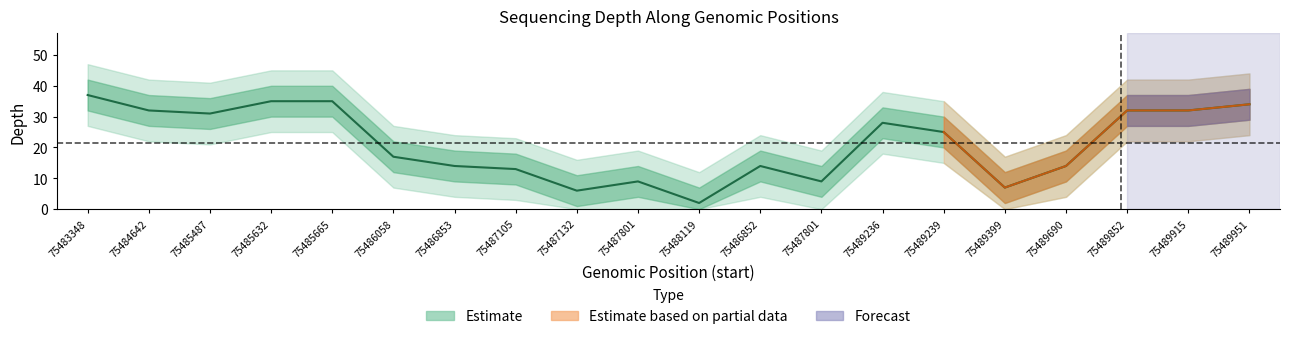

How many data points does each series have?

20